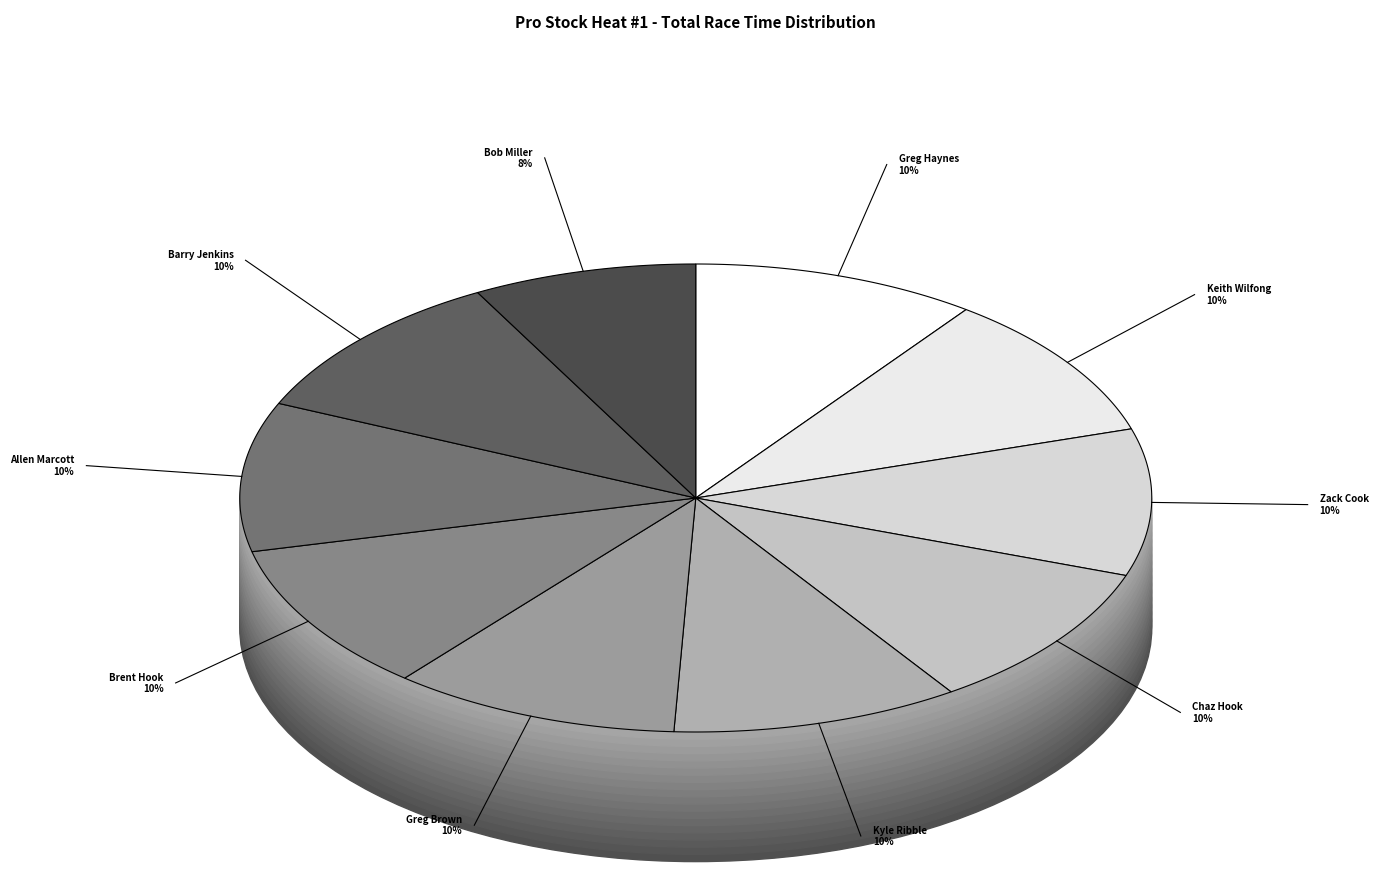

To the nearest percent, what portion does Barry Jenkins represent?

10%